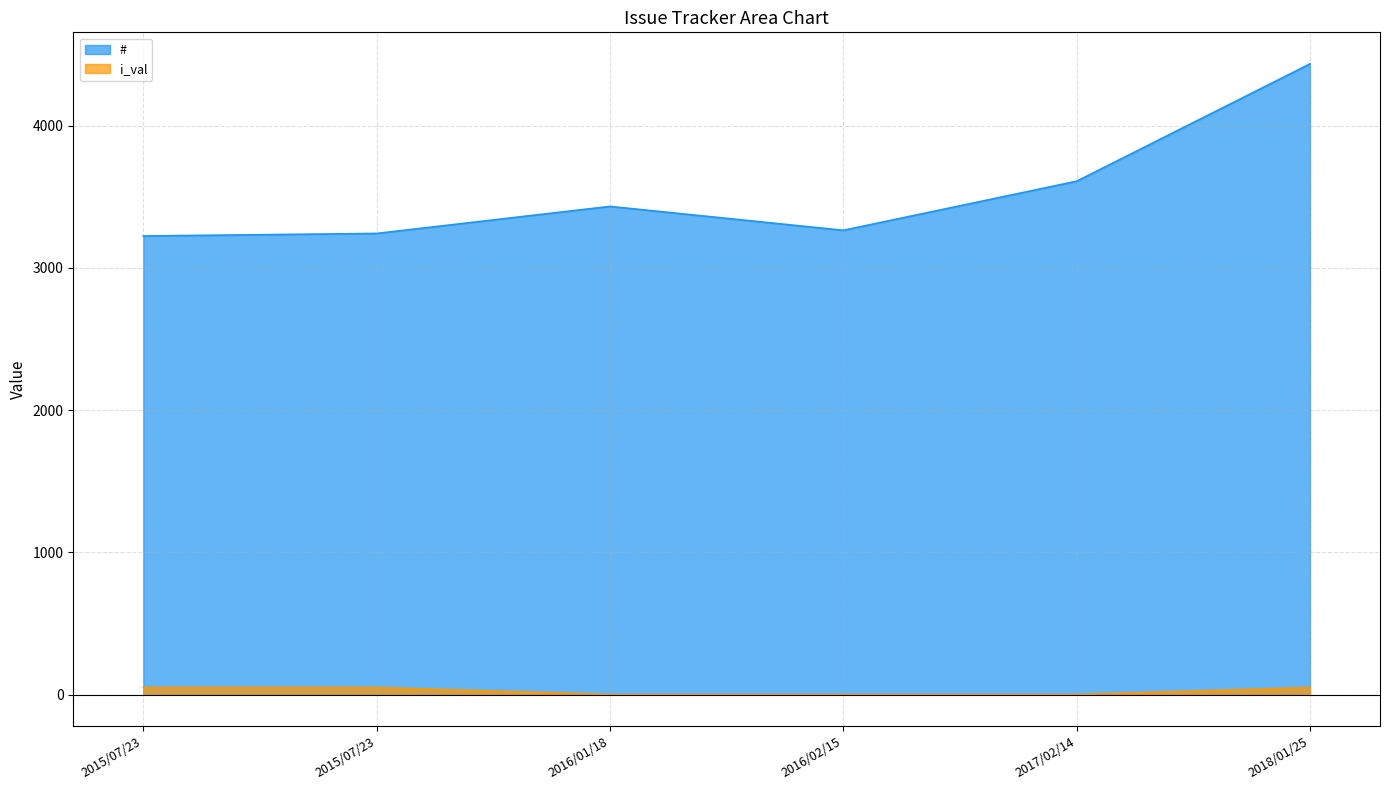

Between 2018/01/25 and 2015/07/23, which is larger?

2018/01/25